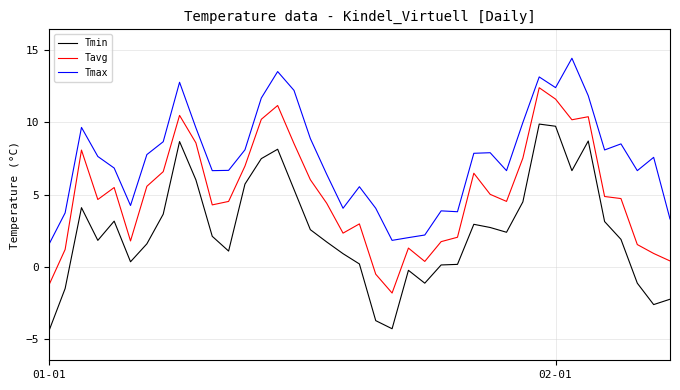

In Tmin, how many points are higher than both neighbors (excluding endpoints)?

8